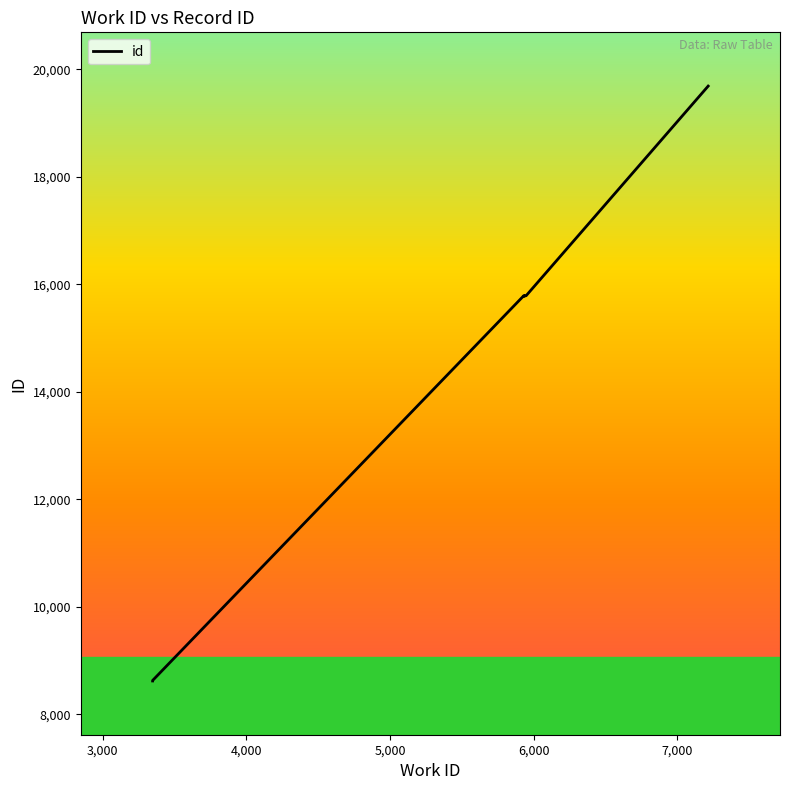

Where is the data nearest to the value 14153?

5,000